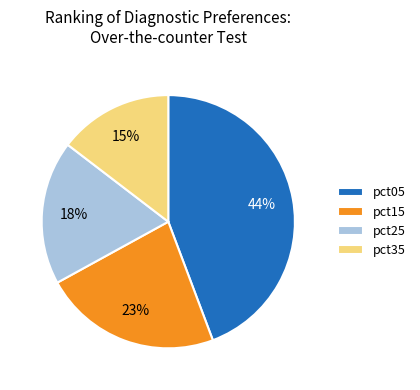

Which category has the biggest portion of the pie?

pct05